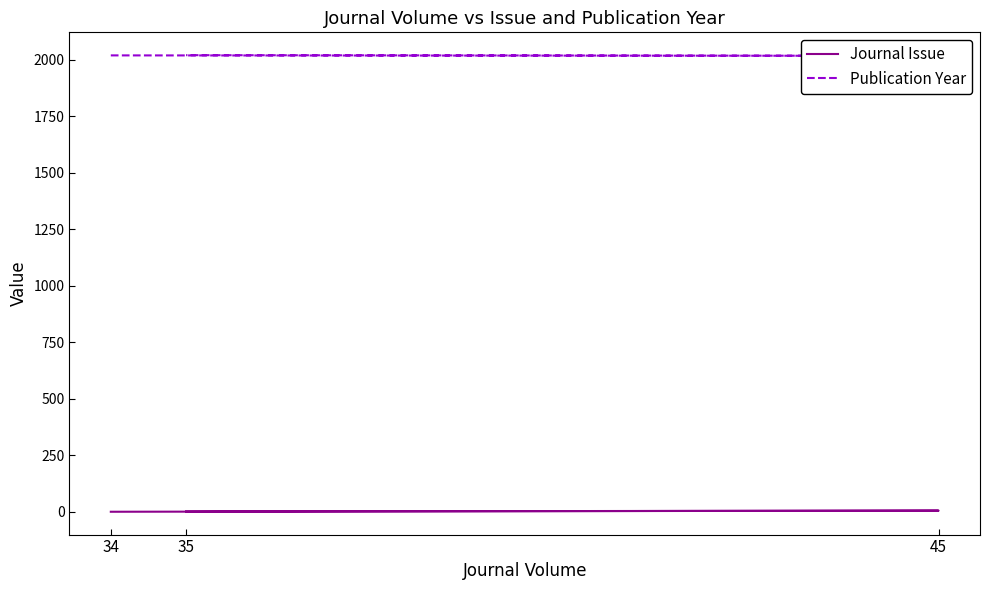

Which series changed the most between 34 and 35?

Journal Issue